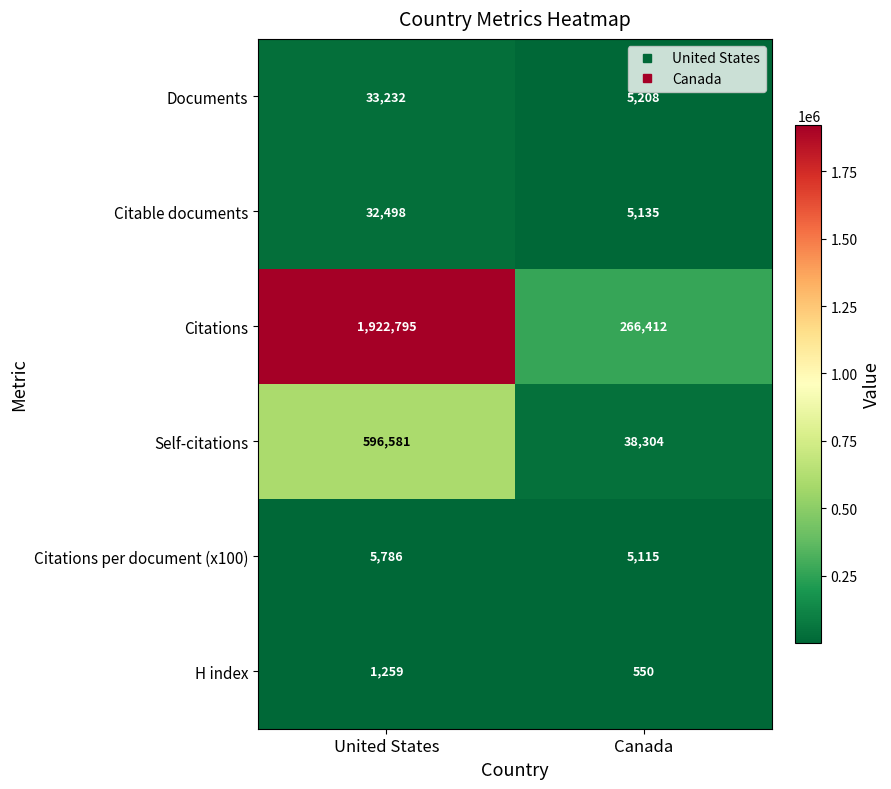

Which series has the largest total across all categories?

Citations